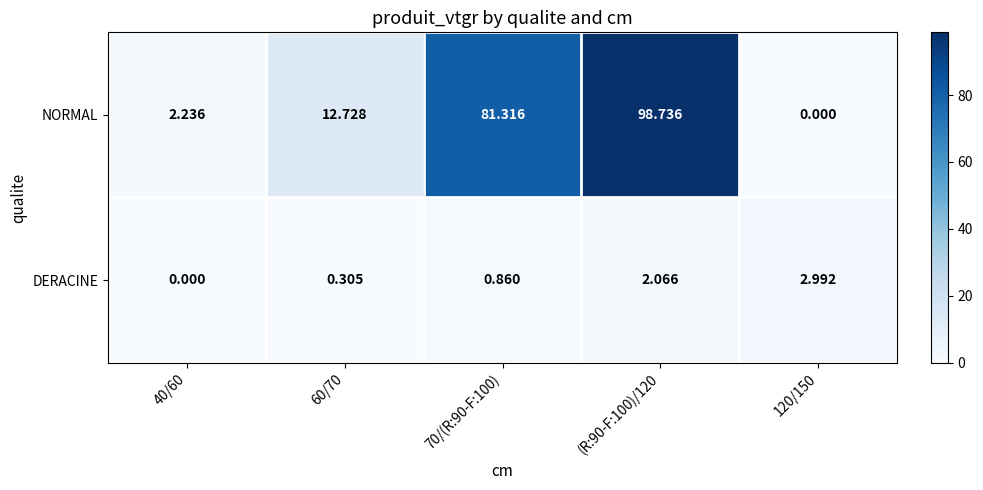

At 40/60, list the series in order from largest to smallest.

NORMAL, DERACINE